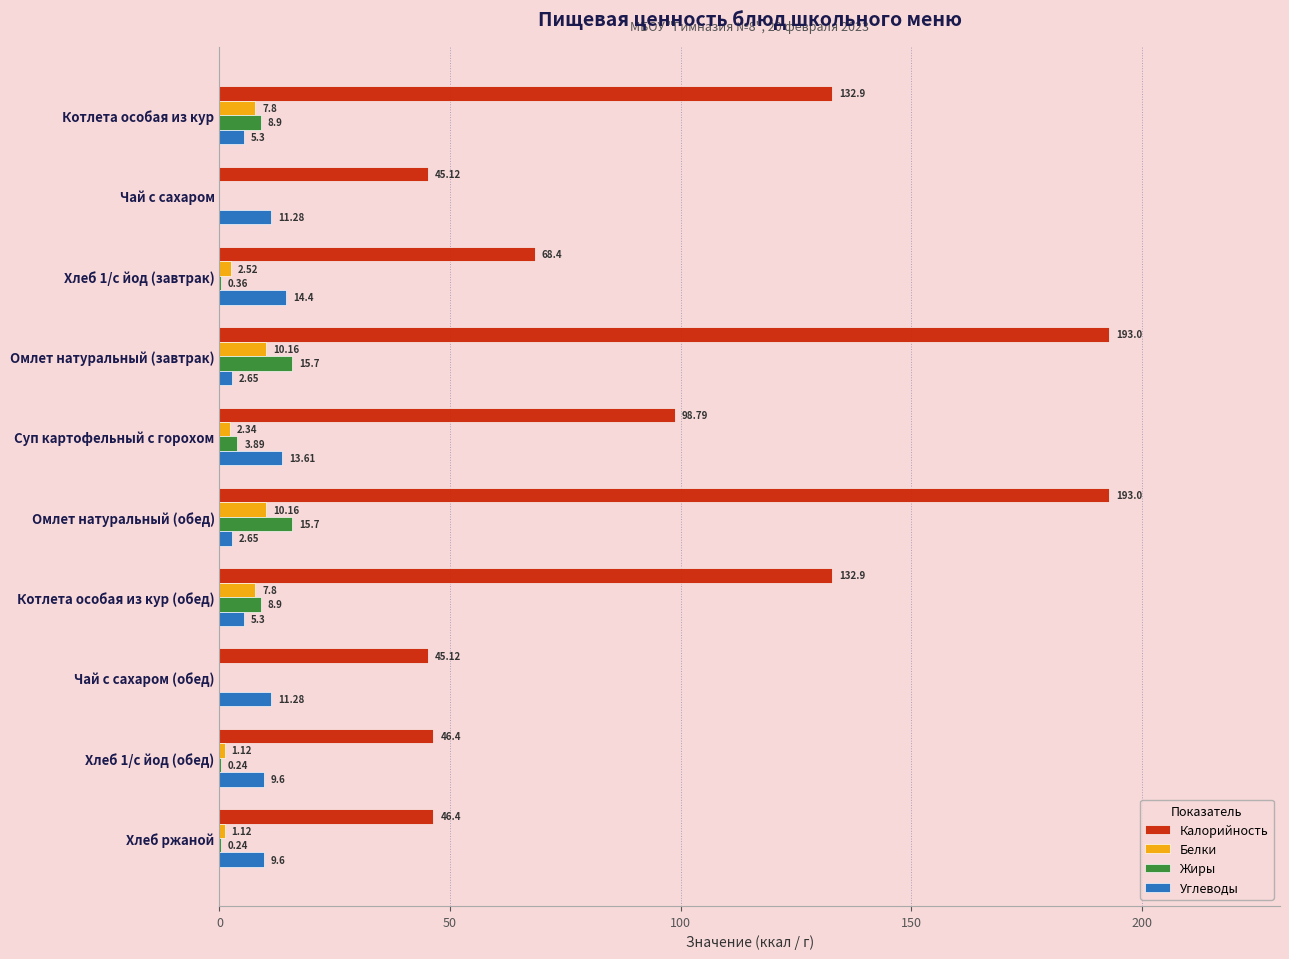

Between Чай с сахаром (обед) and Хлеб 1/с йод (обед), which series saw the biggest shift?

Углеводы